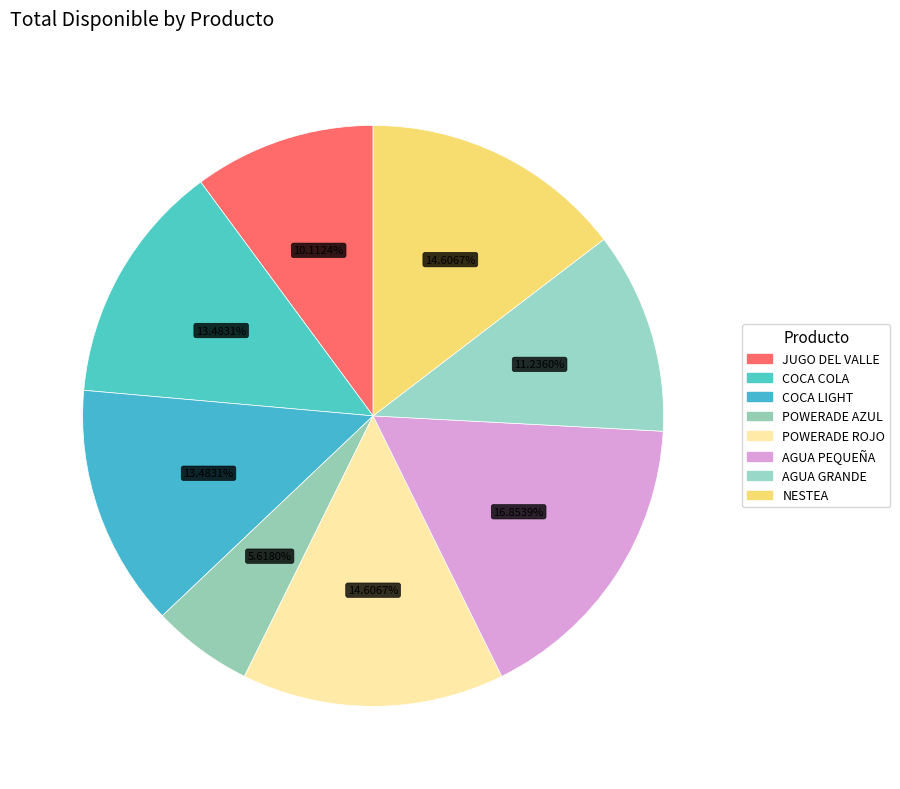

How many segments does this pie chart have?

8